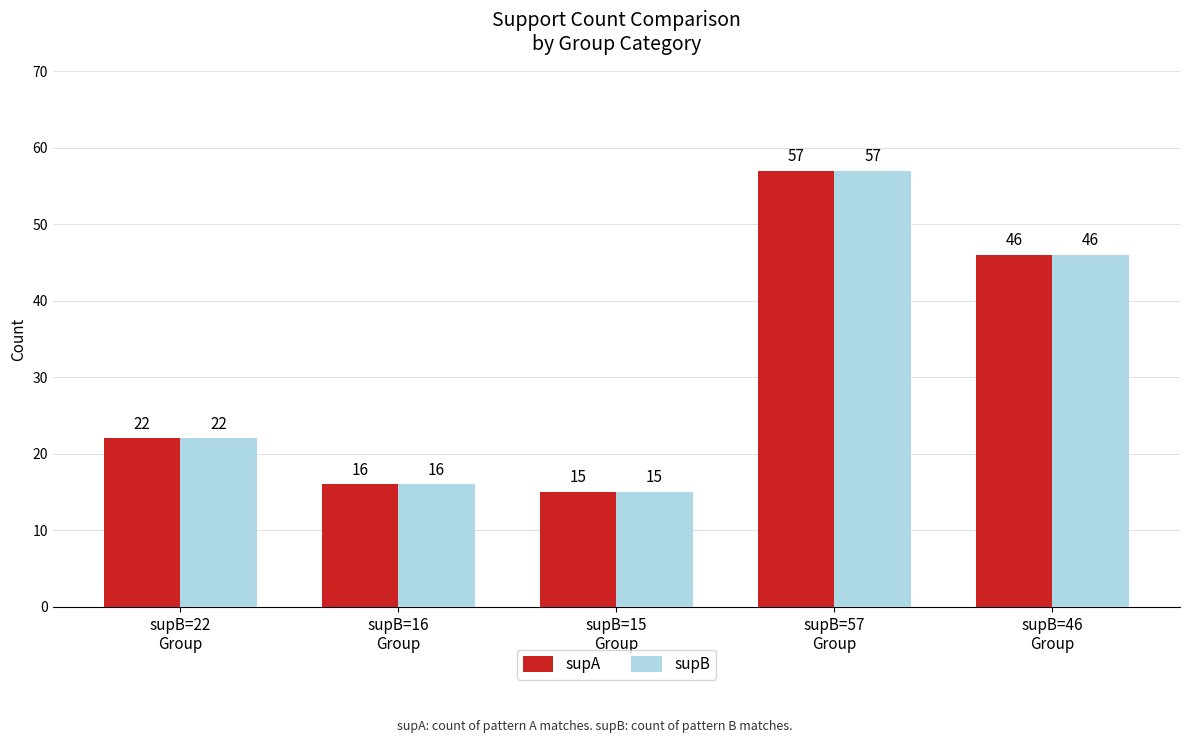

What is the smallest value displayed?

15